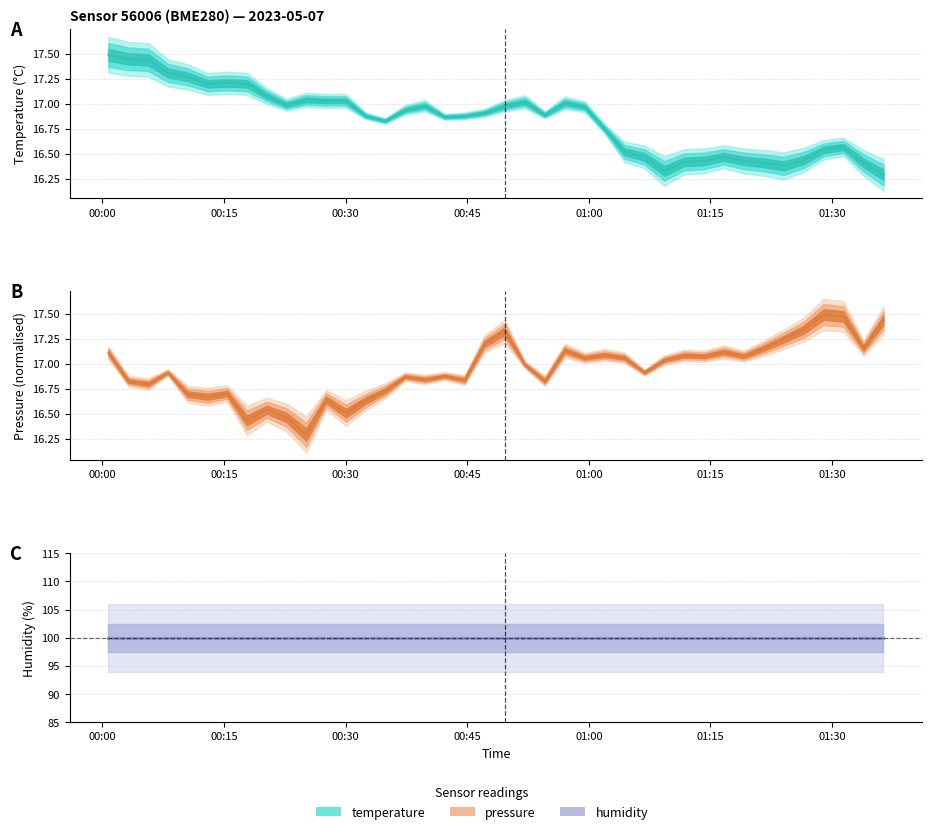

What is the highest value of the pressure_scaled series?

17.5